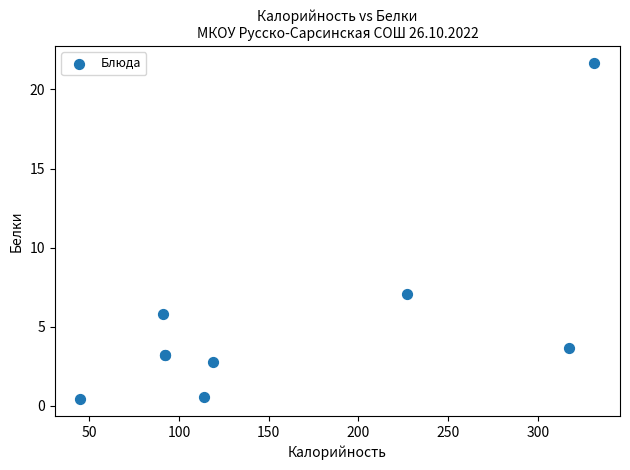

What Y value in the scatter plot is closest to 11?

7.0